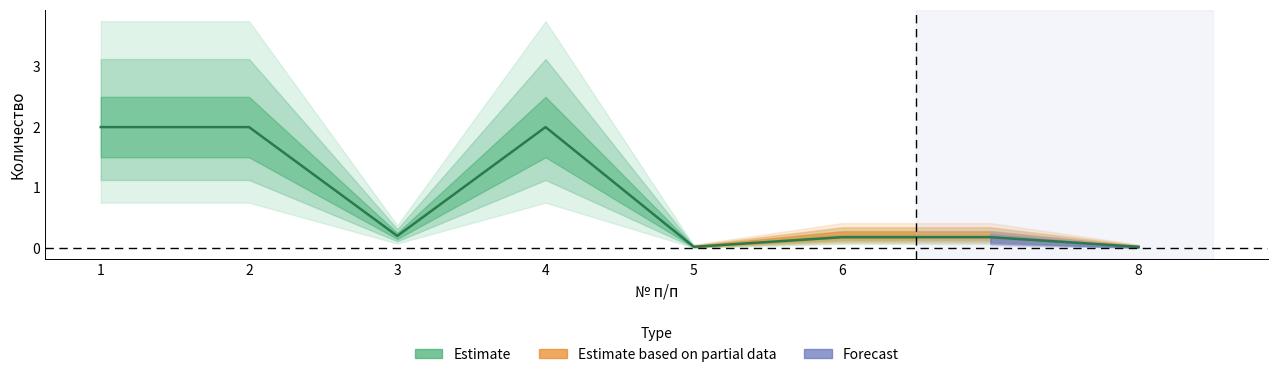

List the labels in order of Forecast value, smallest first.

5, 8, 3, 6, 7, 1, 2, 4